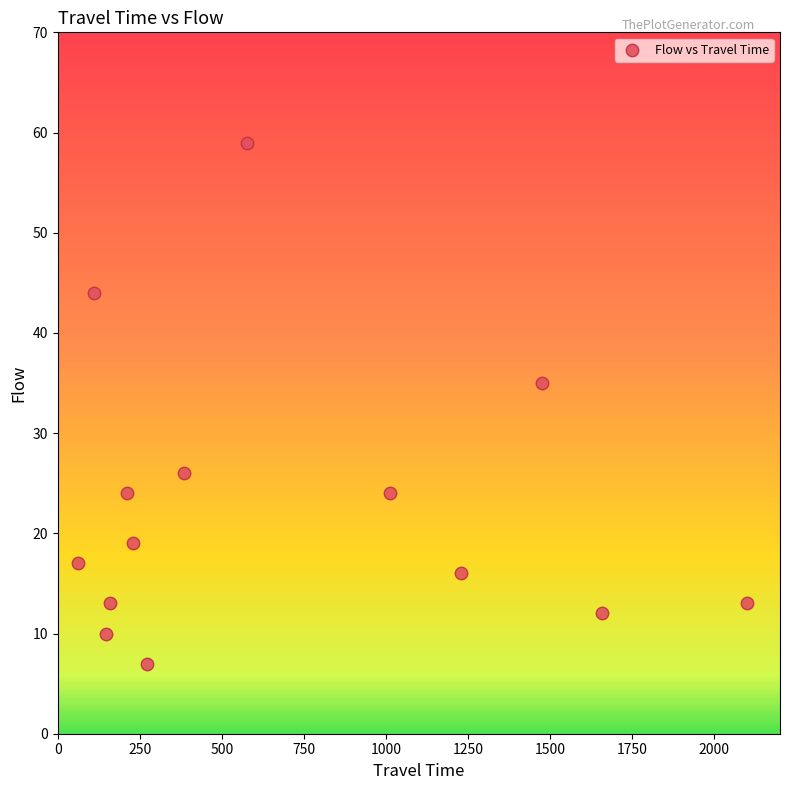

What Y value in the scatter plot is closest to 33?

35